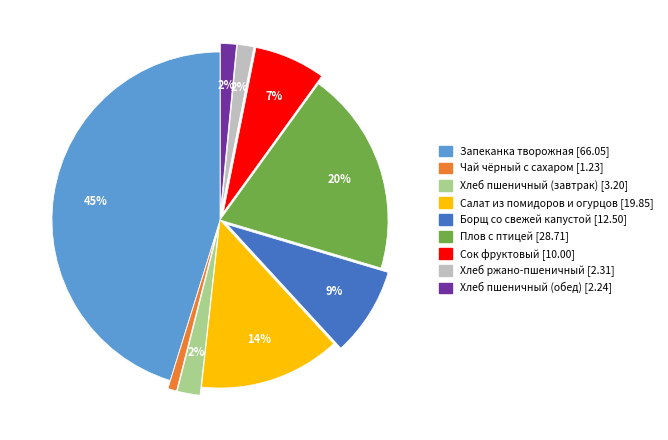

Which slice is the largest?

Запеканка творожная